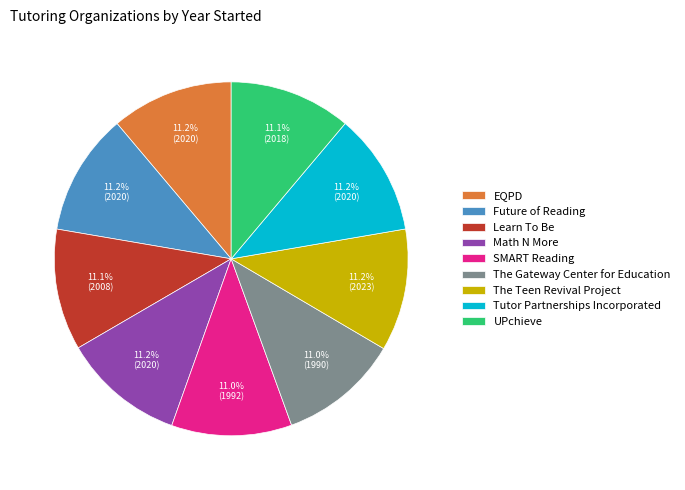

Approximately how many times larger is the value at The Gateway Center for Education compared to Math N More?

1.0